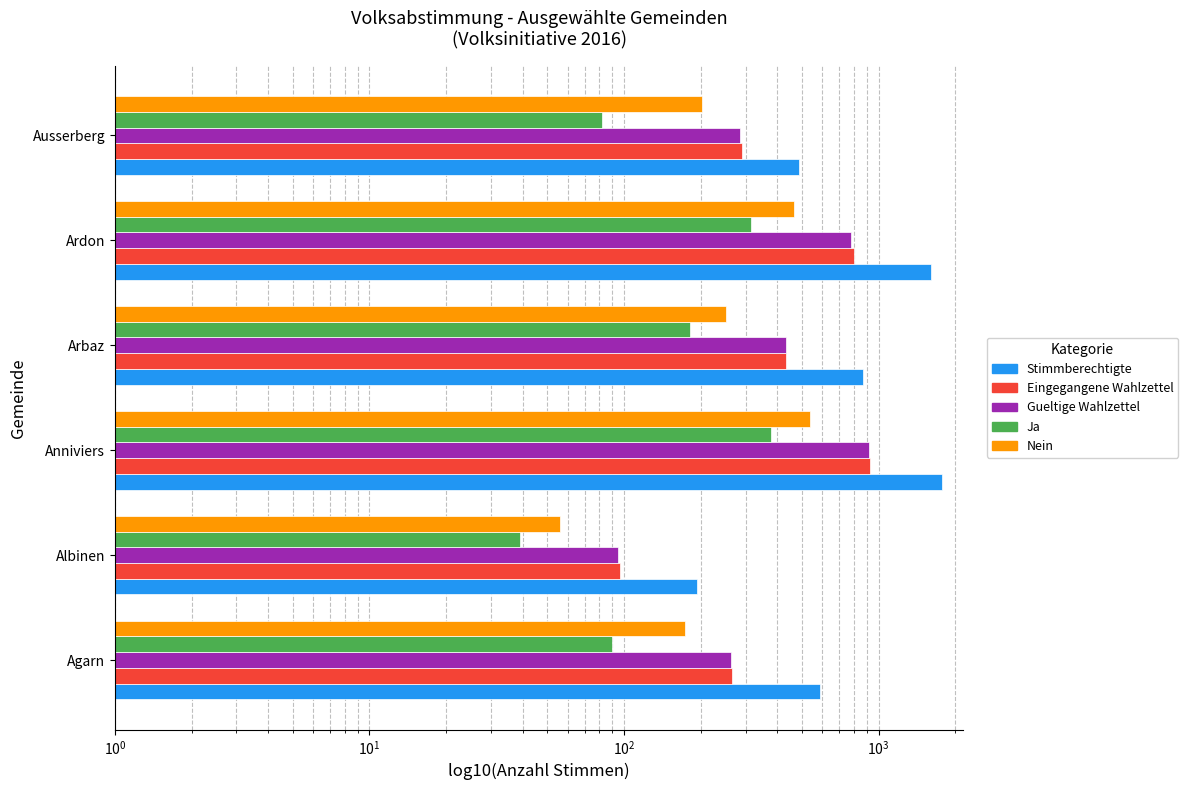

Between Agarn and Ardon, which series saw the biggest shift?

Stimmberechtigte